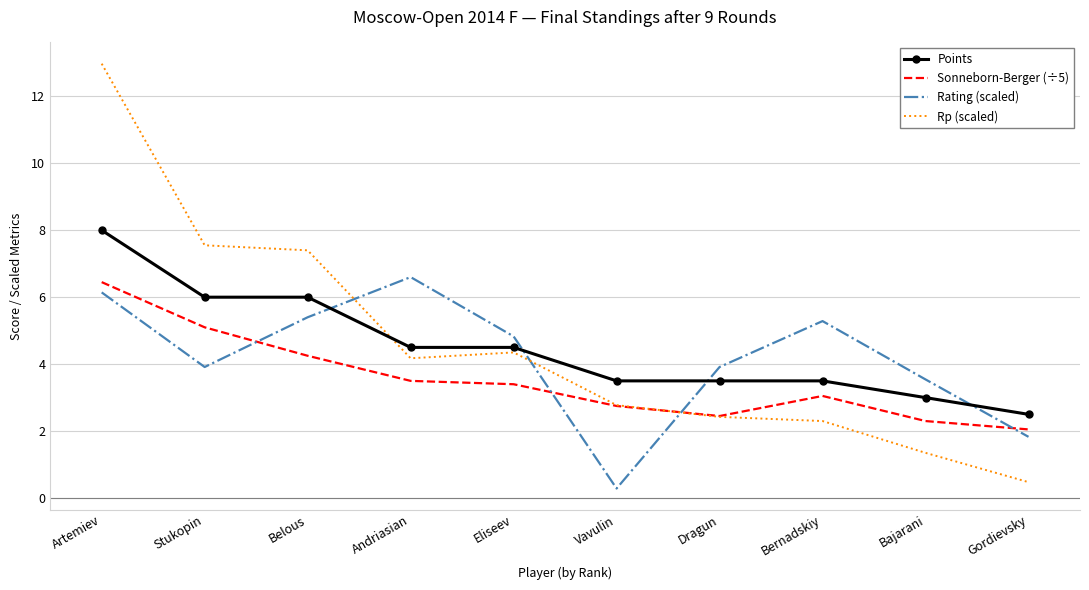

After their last crossing, which series has the higher values: Sonneborn-Berger (÷5) or Rating (scaled)?

Sonneborn-Berger (÷5)